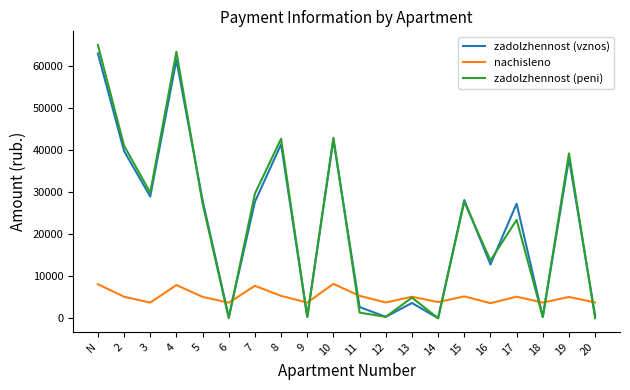

Which series changed the most between 7 and 20?

zadolzhennost (peni)